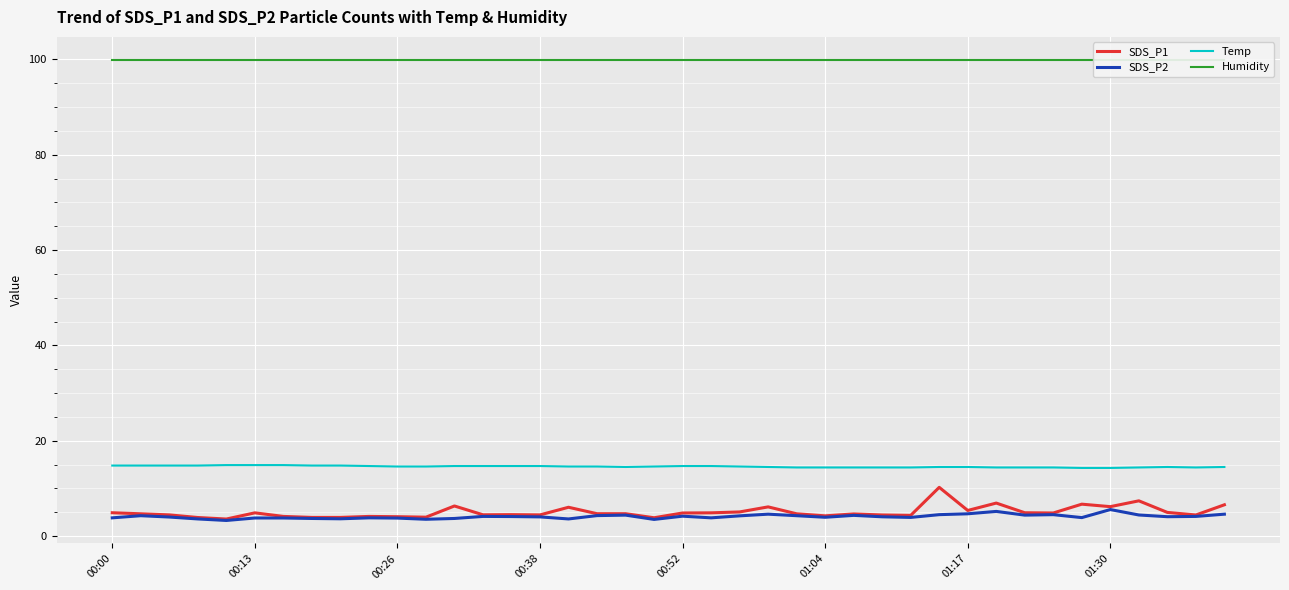

Rank the series at 38 from highest to lowest value.

Humidity, Temp, SDS_P1, SDS_P2